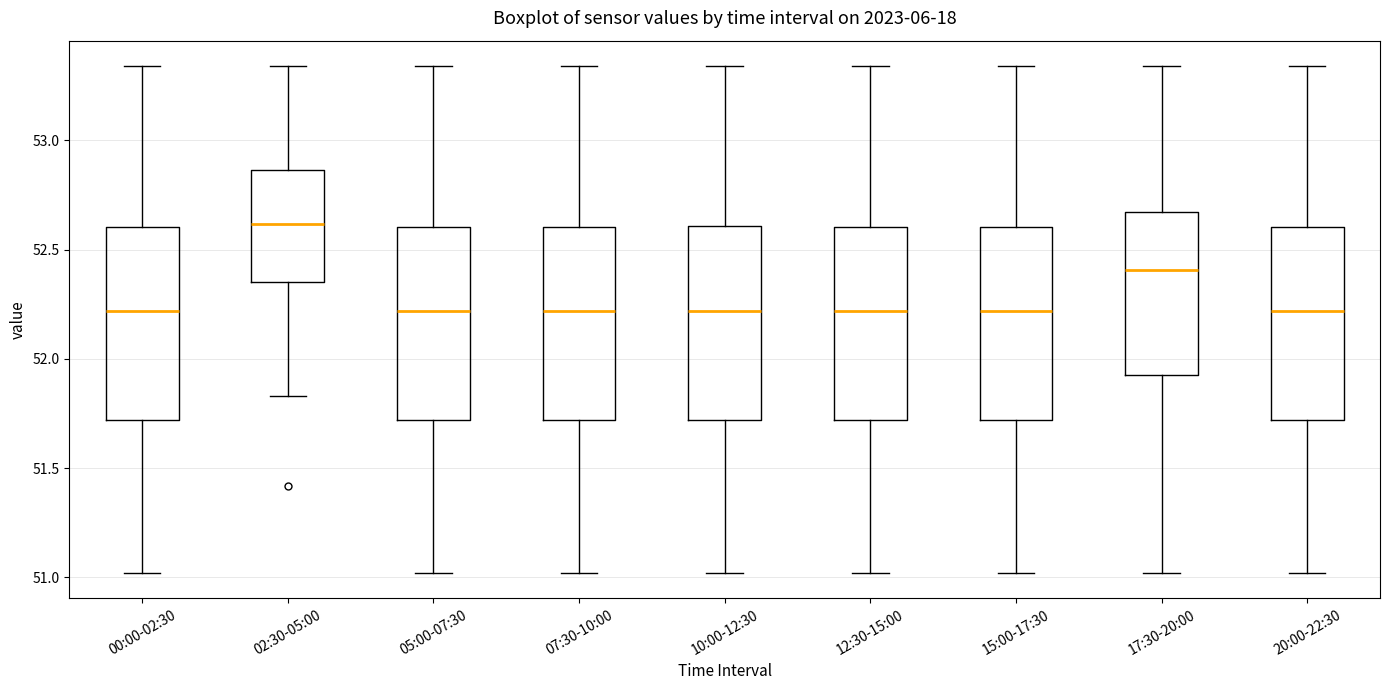

Where is the lower edge of the box for 07:30-10:00 on the y-axis? The values are not printed on the chart, so give them approximately, as read against the axis.

51.70